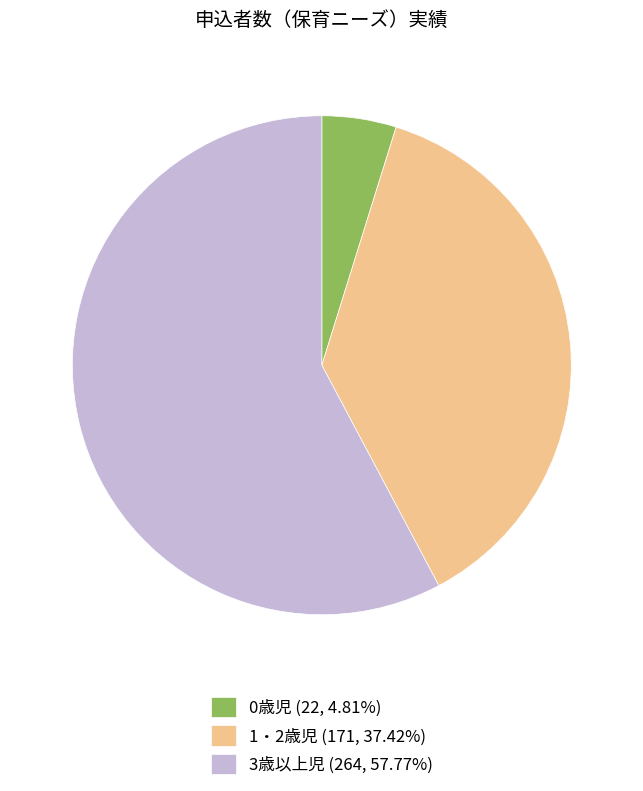

Rank the categories by value from lowest to highest.

0歳児, 1・2歳児, 3歳以上児